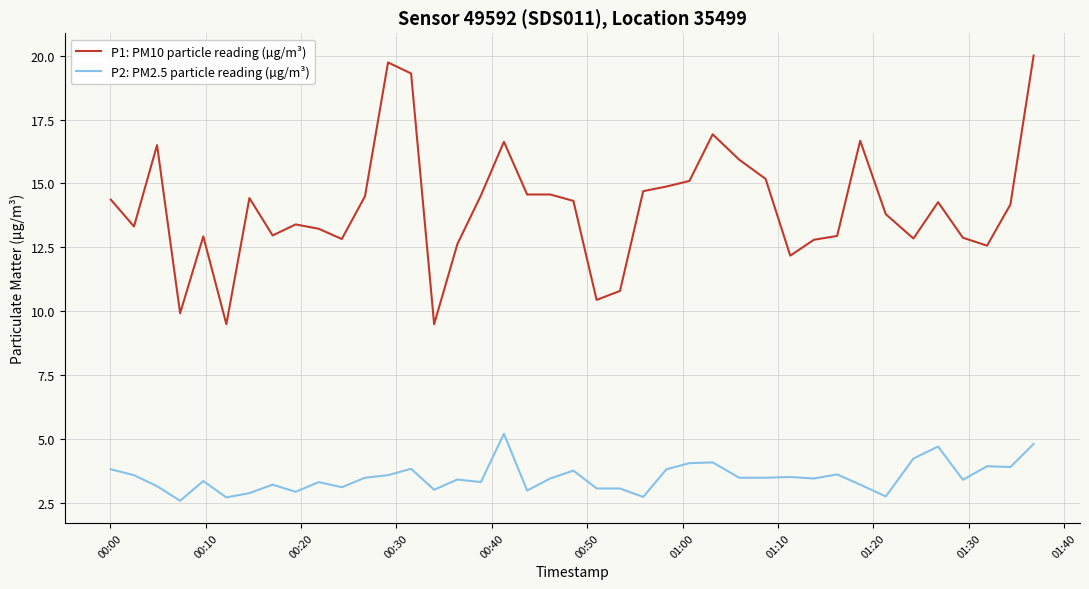

True or false: P2: PM2.5 particle reading (µg/m³) has more than 0 points higher than both neighbors.

True